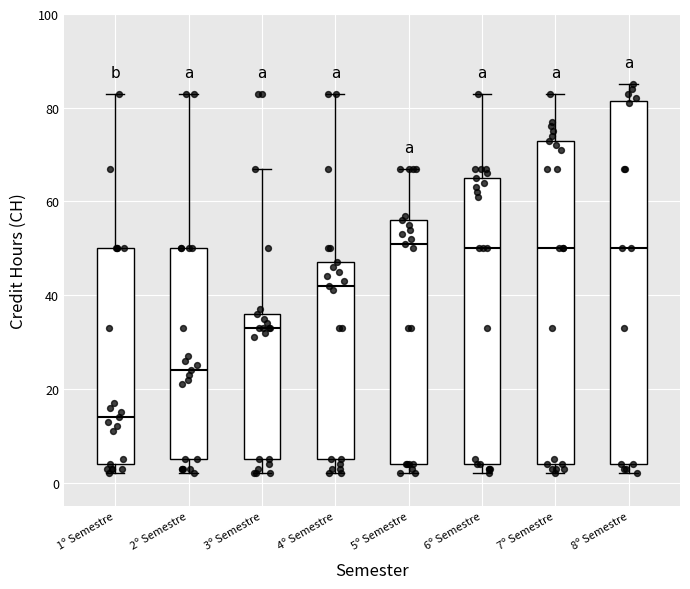

Comparing the boxes themselves (not the whiskers), which one is the tallest?

8º Semestre